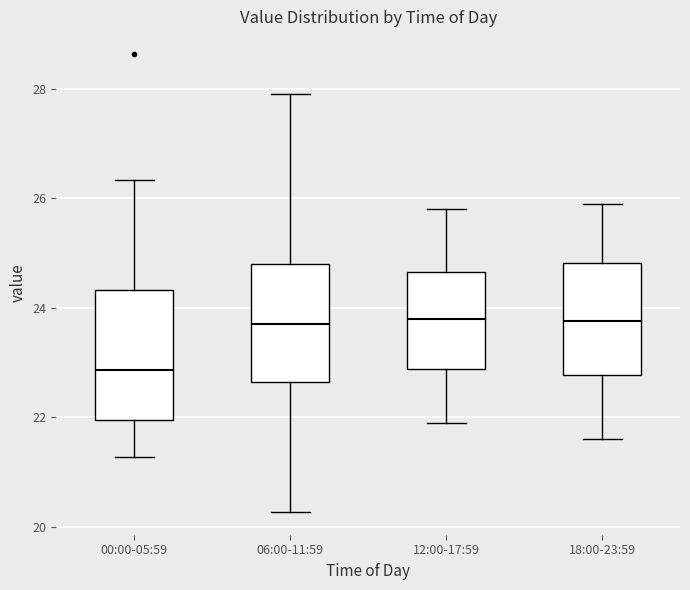

Which box's median line is the lowest?

00:00-05:59